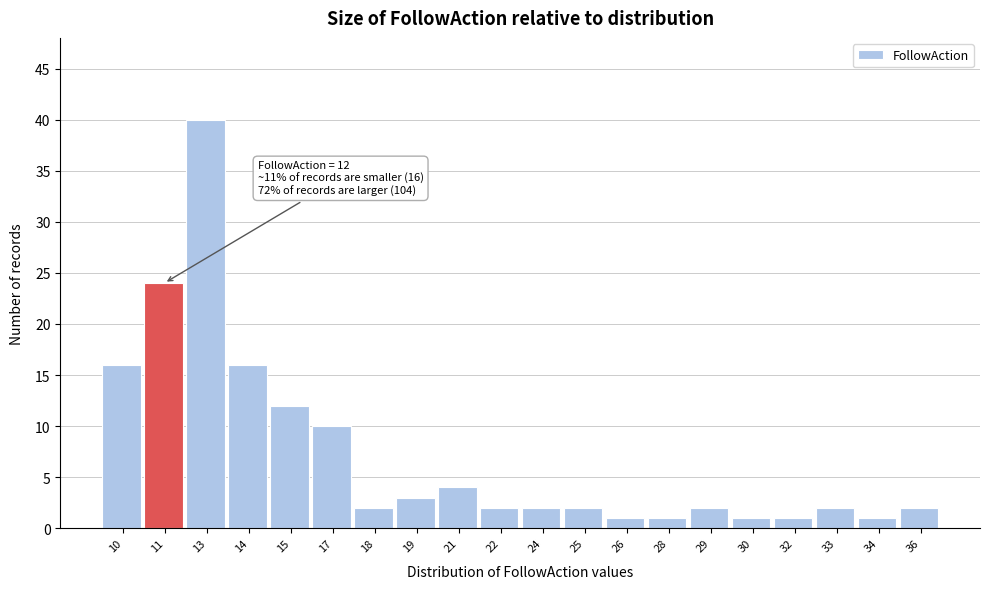

Reading left to right, what are all the values shown in this chart?

16	24	40	16	12	10	2	3	4	2	2	2	1	1	2	1	1	2	1	2